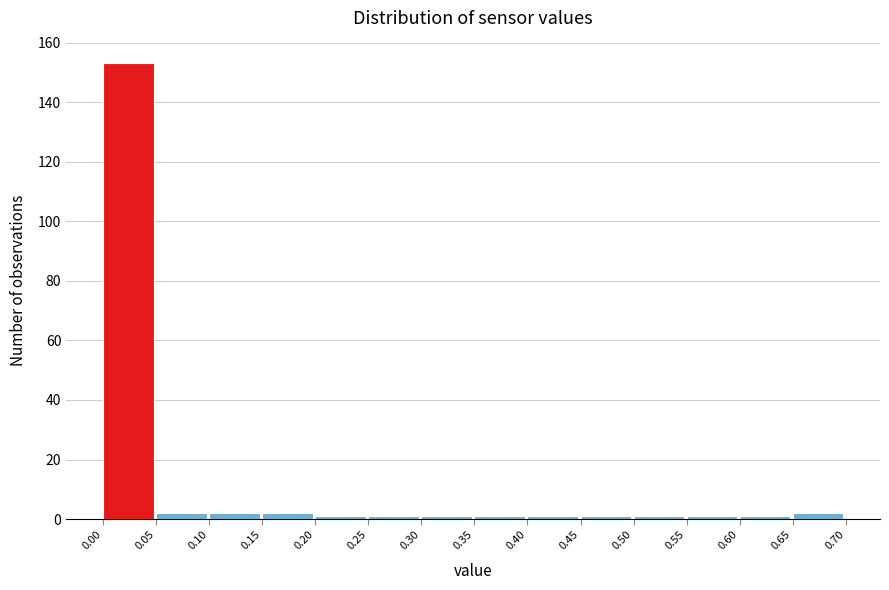

How tall is the bar that spans 0.65 to 0.70 on the x-axis? The values are not printed on the chart, so give them approximately, as read against the axis.

2